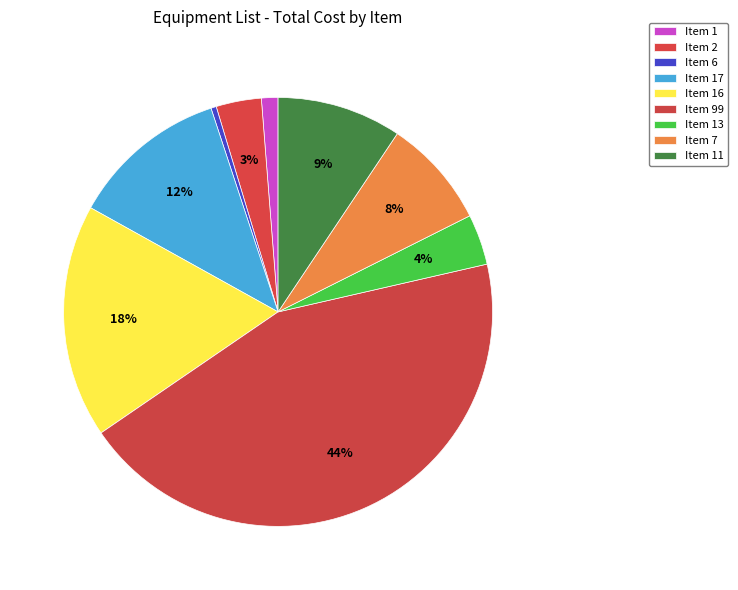

To the nearest percent, what is the difference between the Item 6 and Item 7 slice percentages?

8%